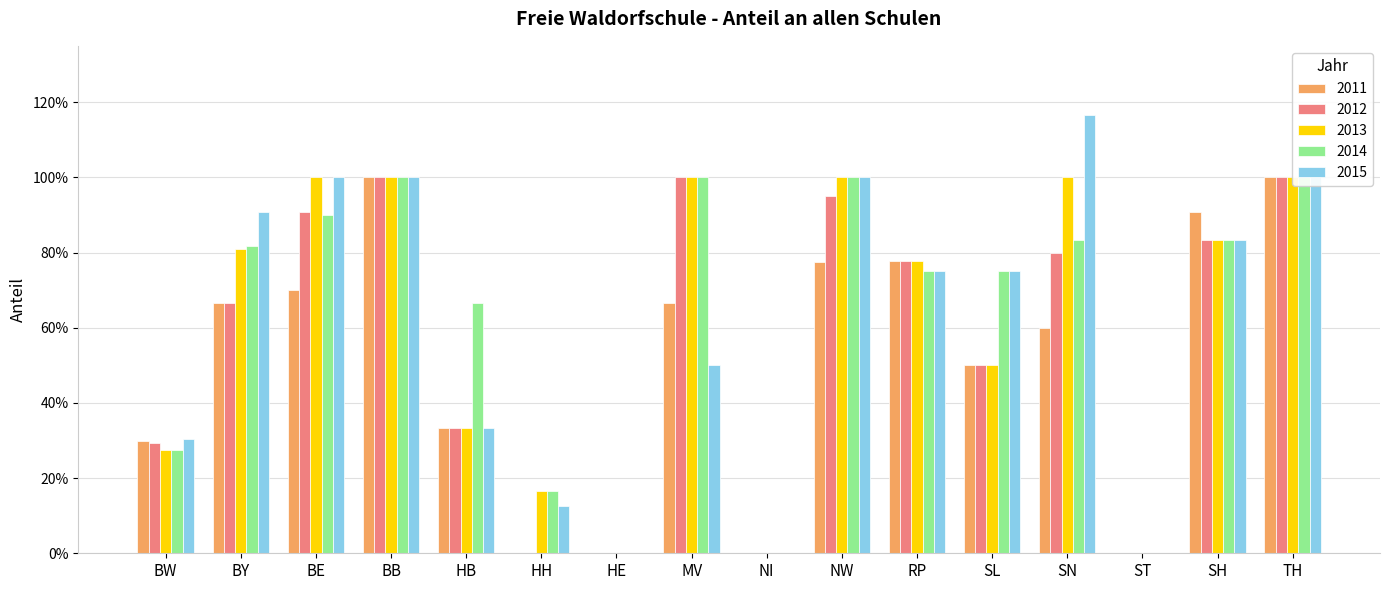

What is the greatest value displayed?

1.2